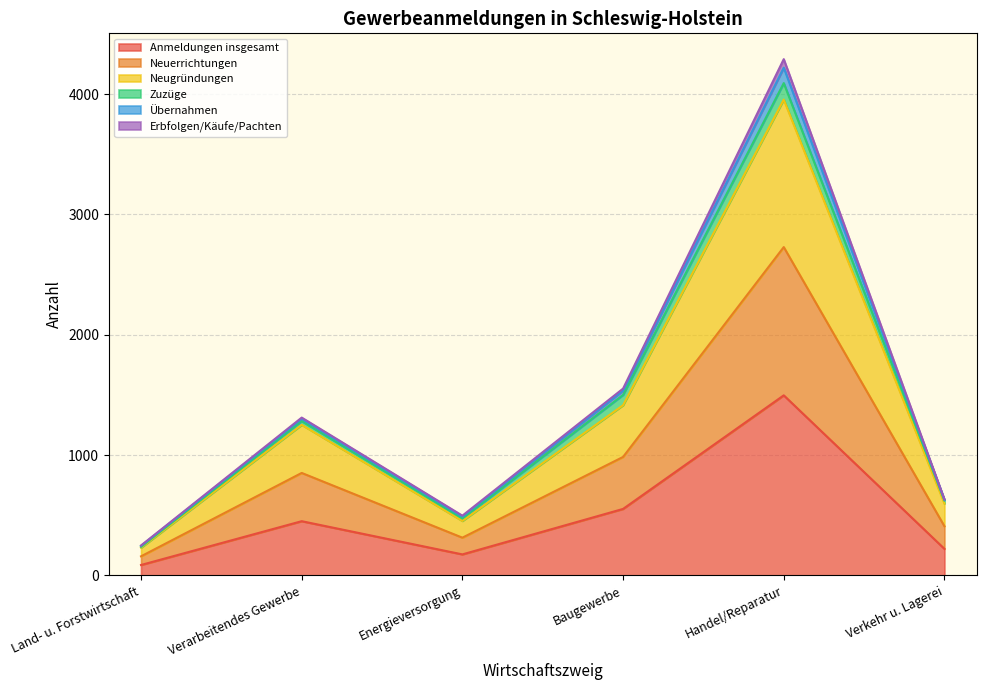

What is the maximum value for Anmeldungen insgesamt?

1497